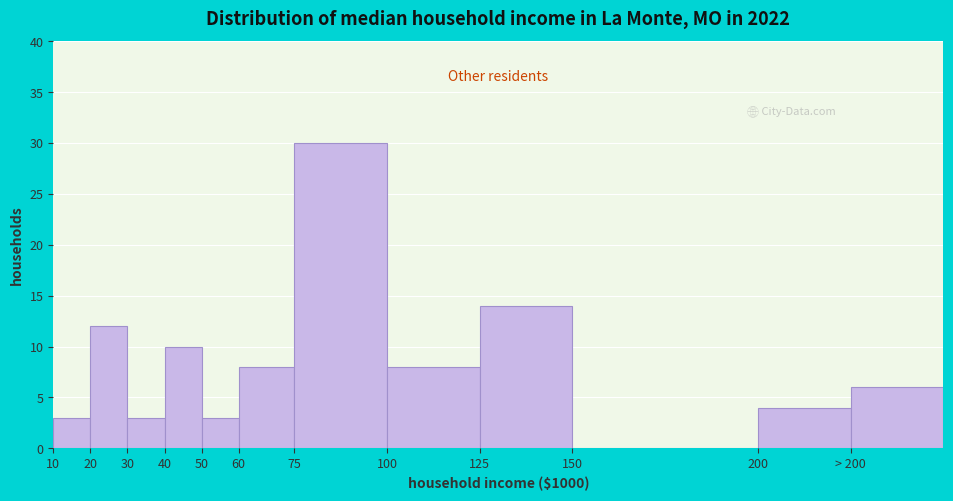

Reading left to right, list all the values displayed in this chart.

10=3	20=12	30=3	40=10	50=3	60=8	75=30	100=8	125=14	150=0	200=4	> 200=6